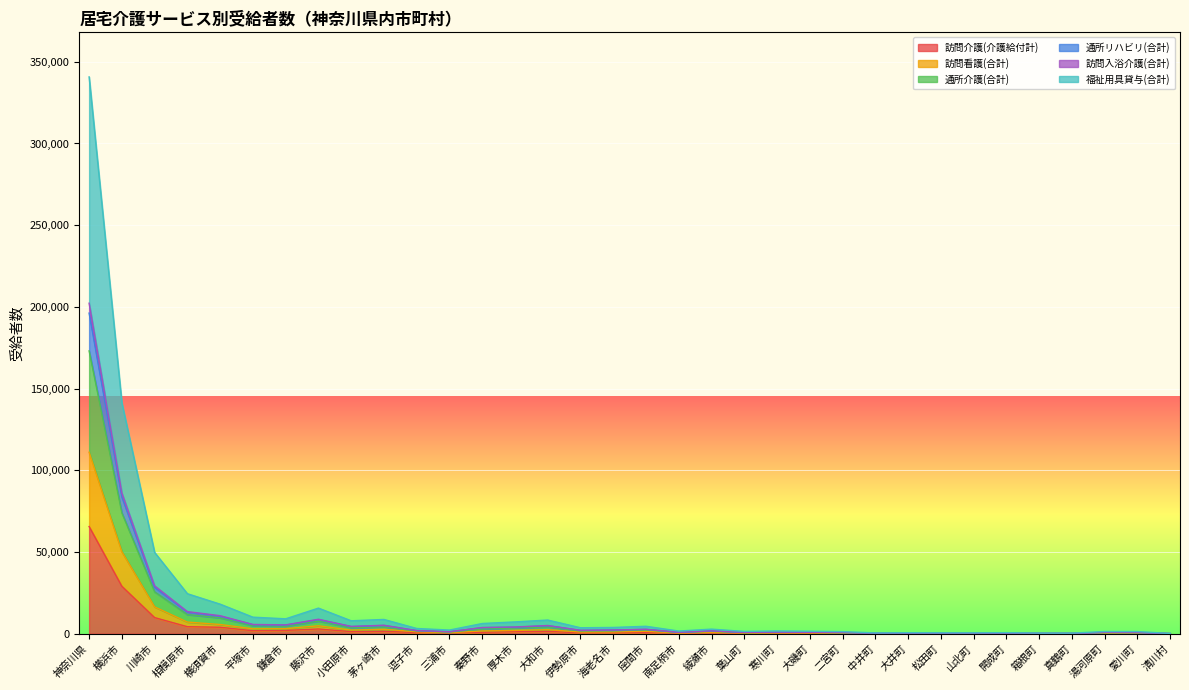

True or false: 訪問入浴介護(合計) and 通所リハビリ(合計) intersect in this chart.

False